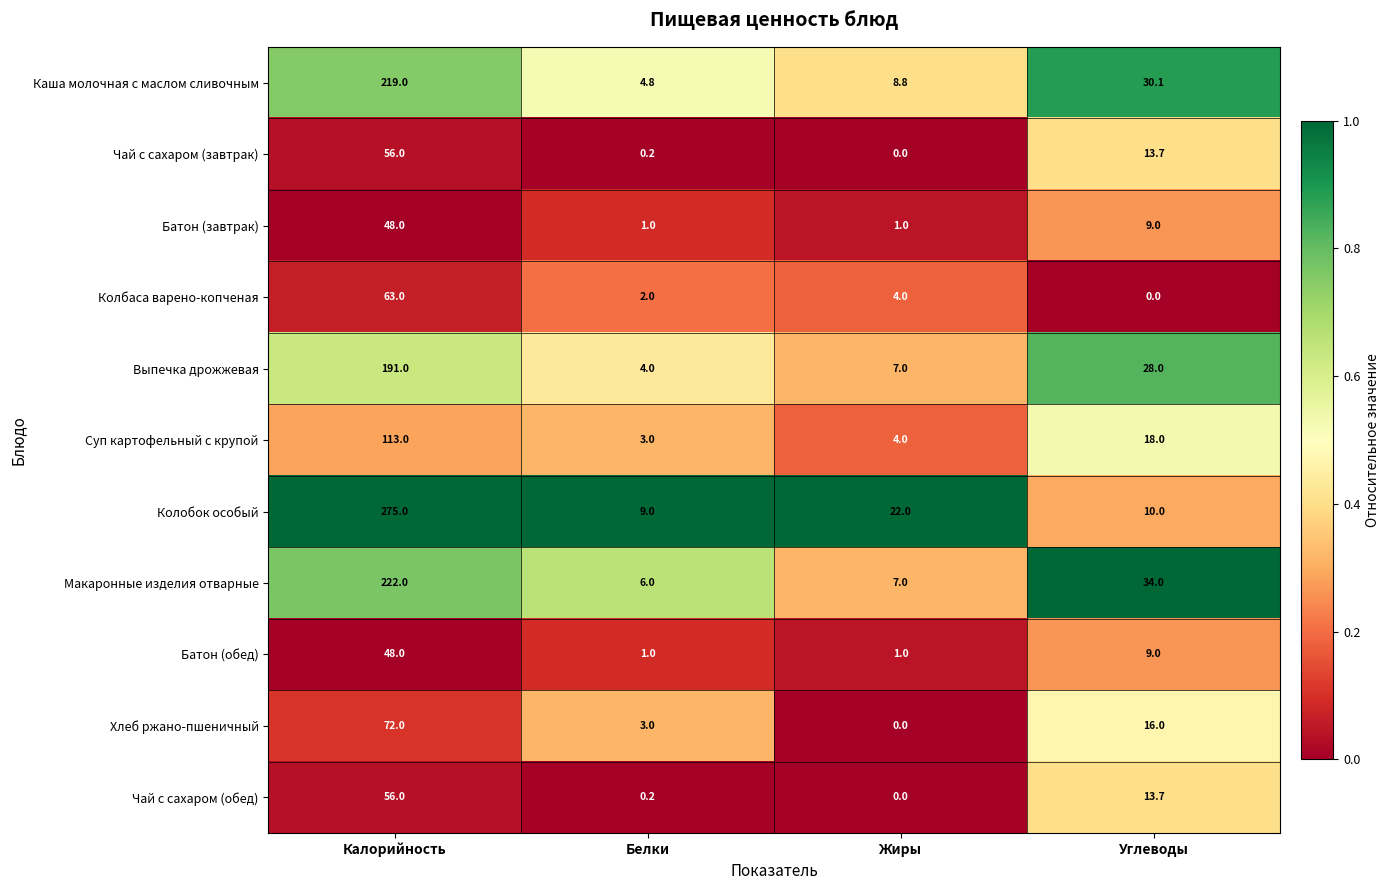

What is the maximum value shown in the chart?

275.0